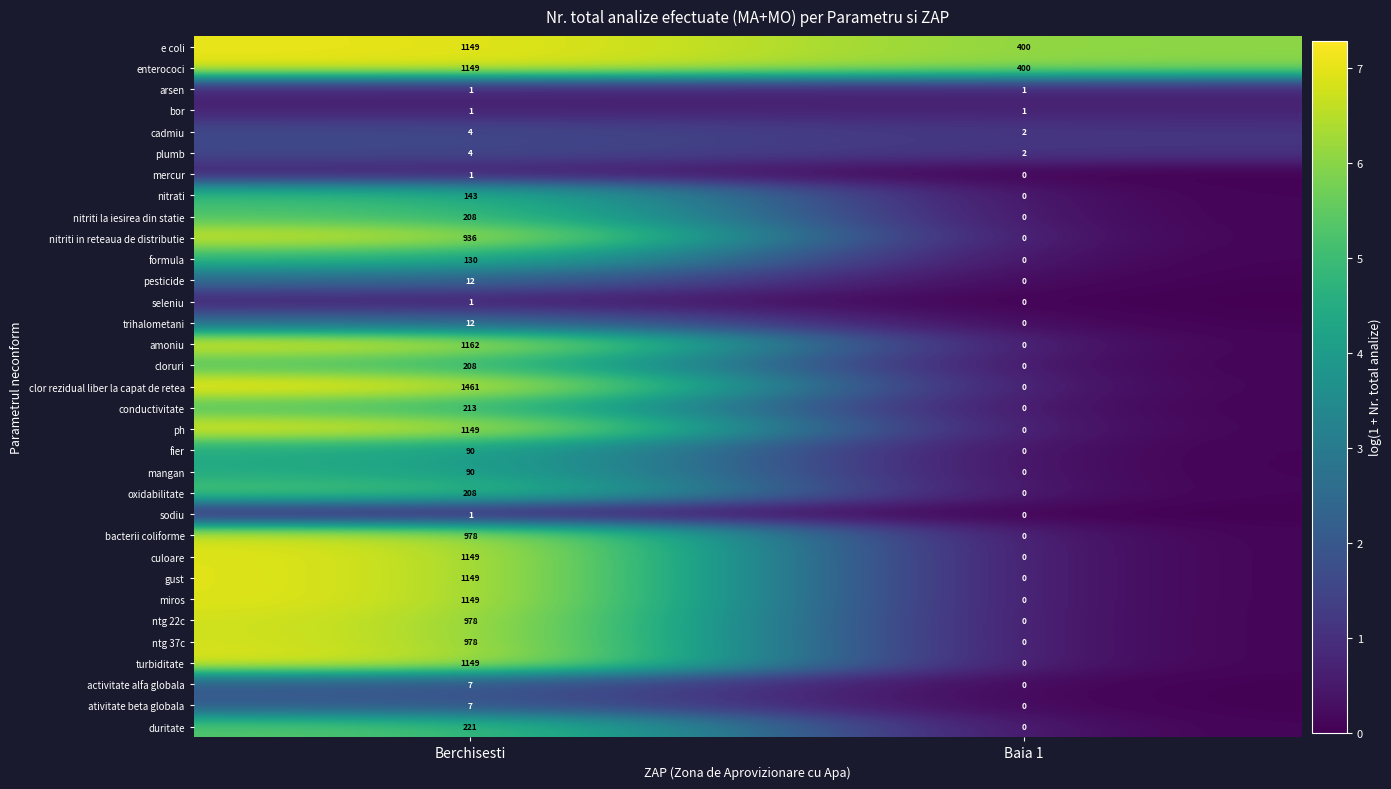

What is the total value across all series at Baia 1?

806